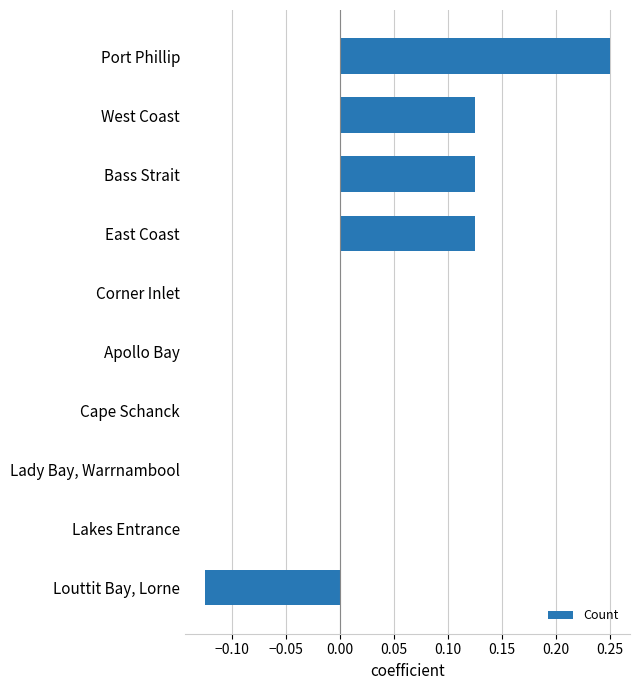

True or false: the data shows -0.2 at Louttit Bay, Lorne.

False